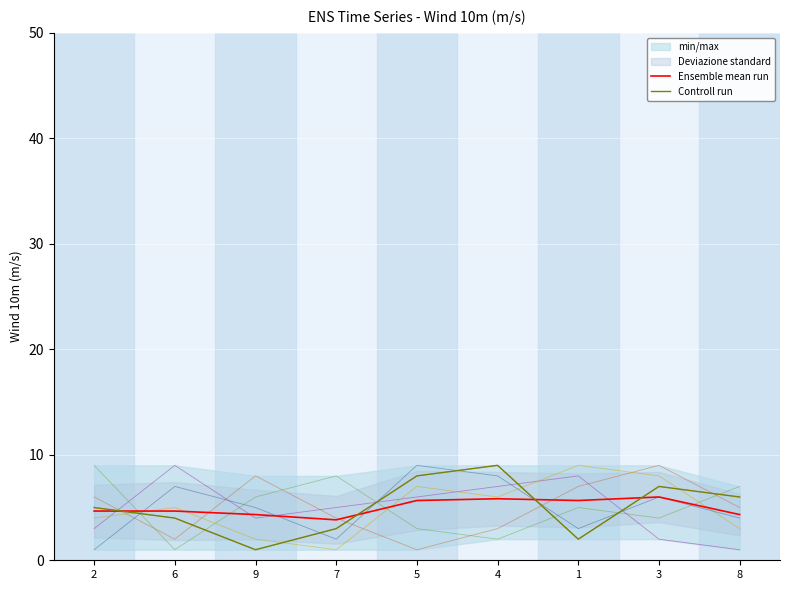

The Controll run series shows 10.4 at 3. True or false?

False